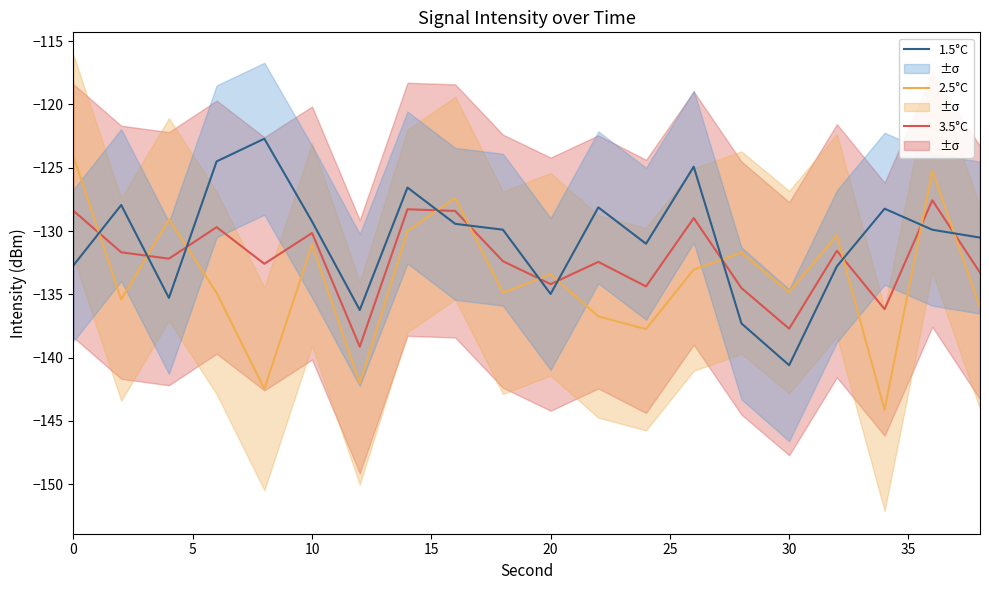

Which series ends up on top after the final intersection of 2.5°C and 3.5°C?

3.5°C